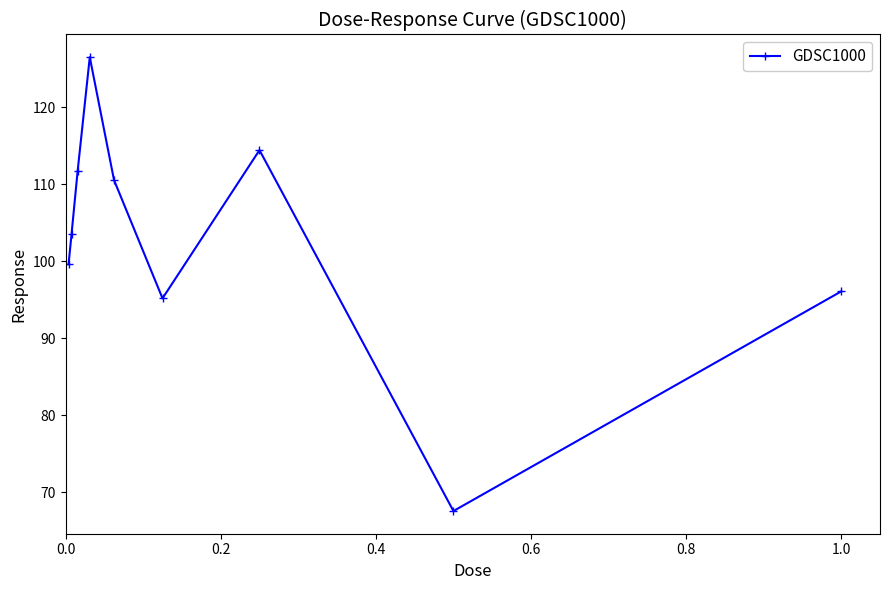

What is the average value?

102.8